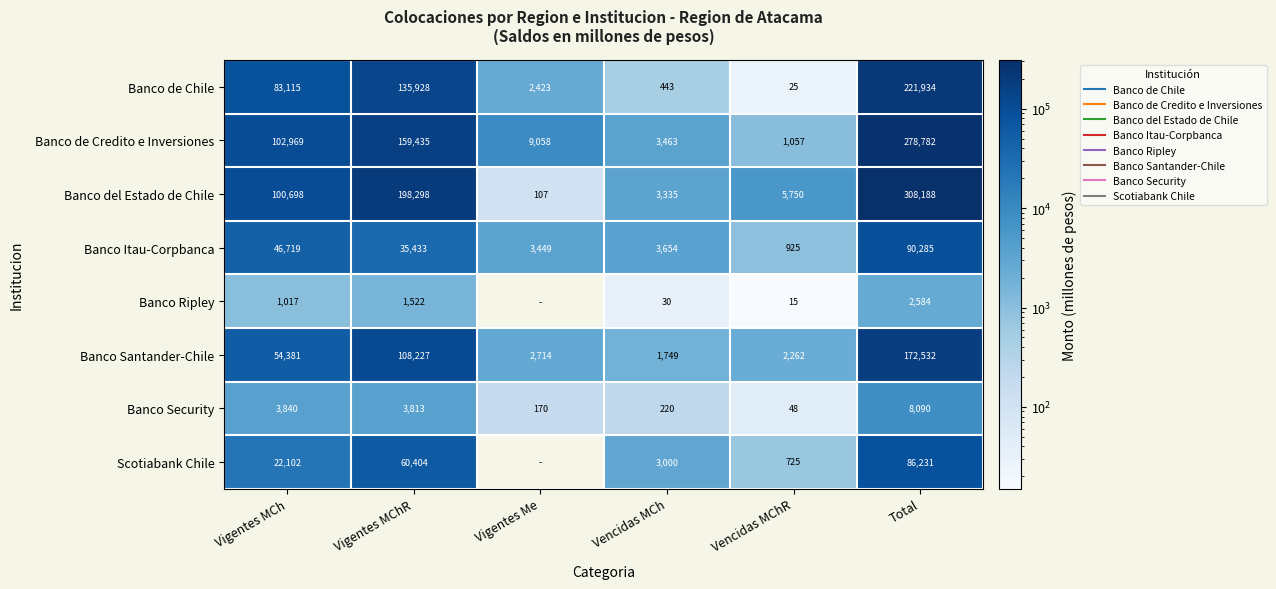

At which category is the sum across all series the highest?

Total